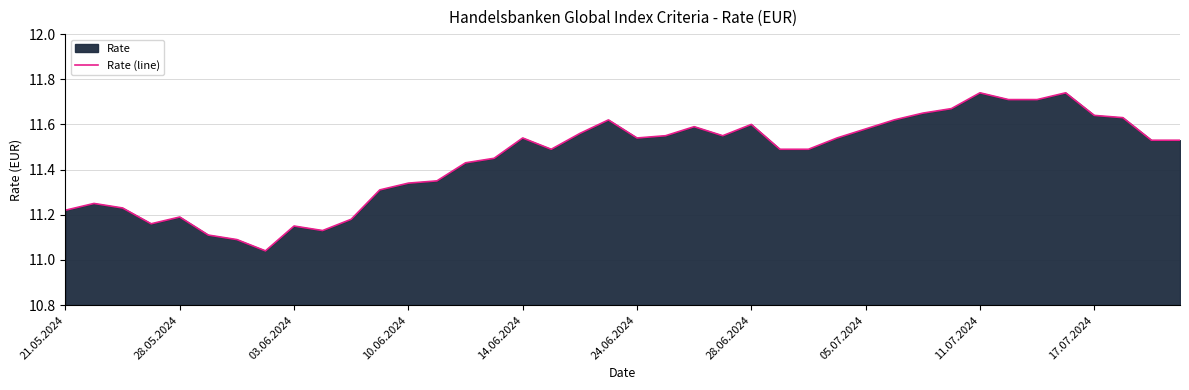

What is the average value?

11.4